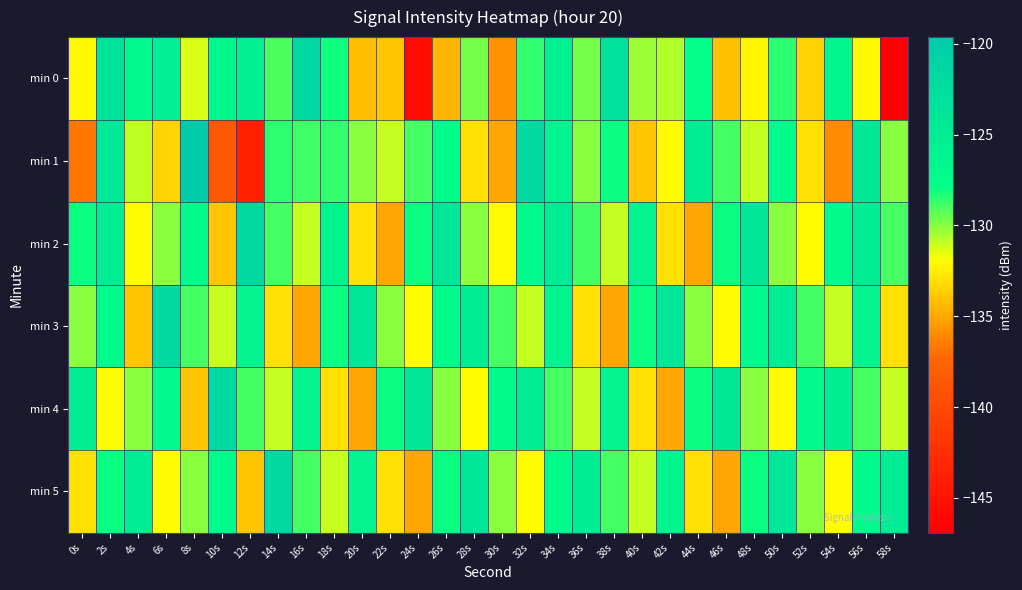

Count the number of data series in this chart.

6